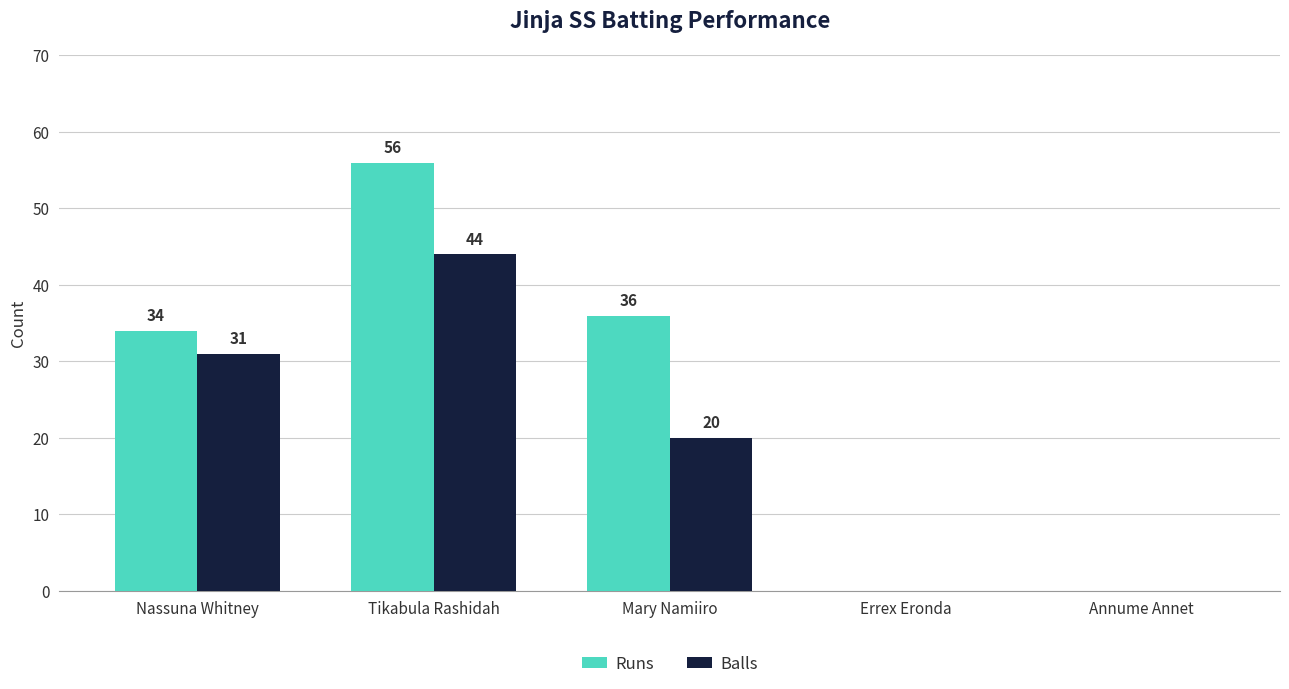

The value of Runs at Tikabula Rashidah is 56. True or false?

True